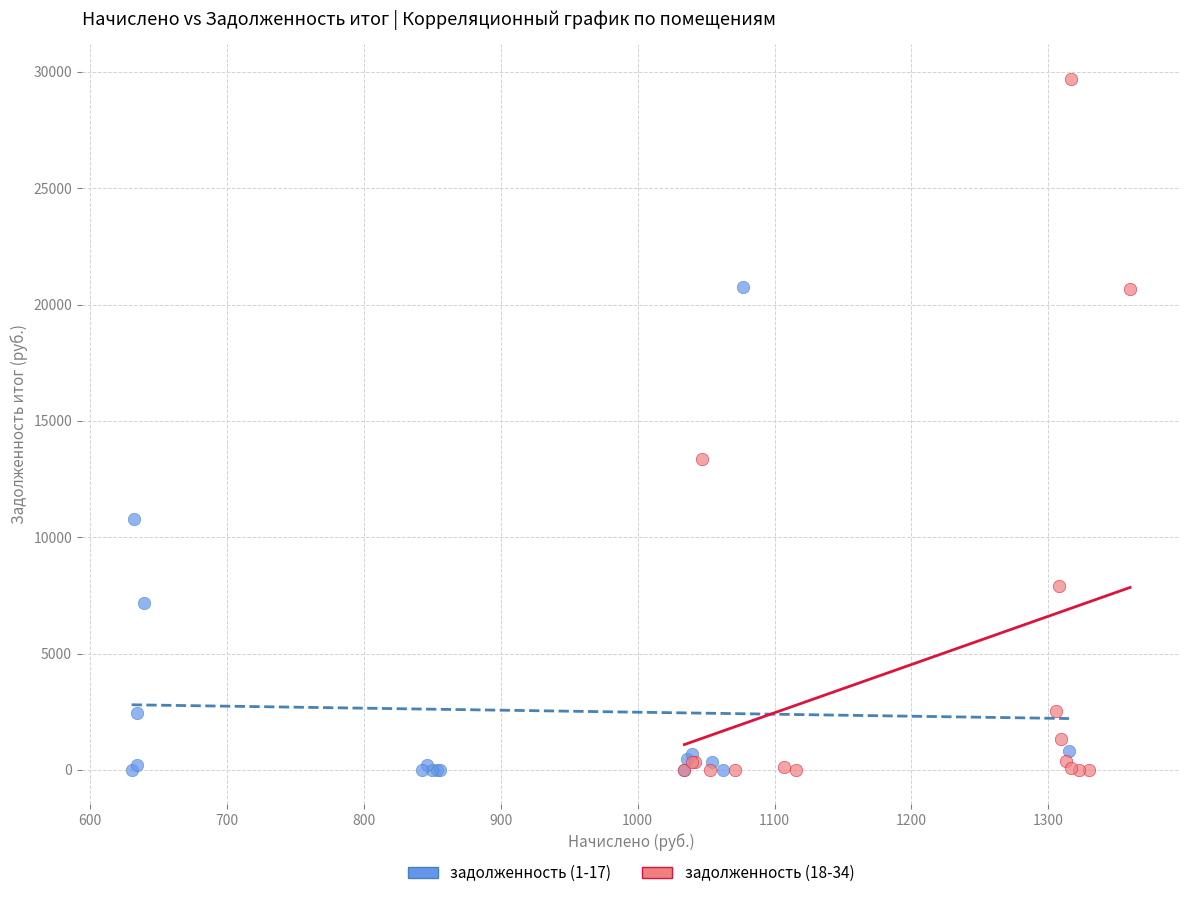

Which series has the largest Y range (max minus min)?

задолженность (18-34)